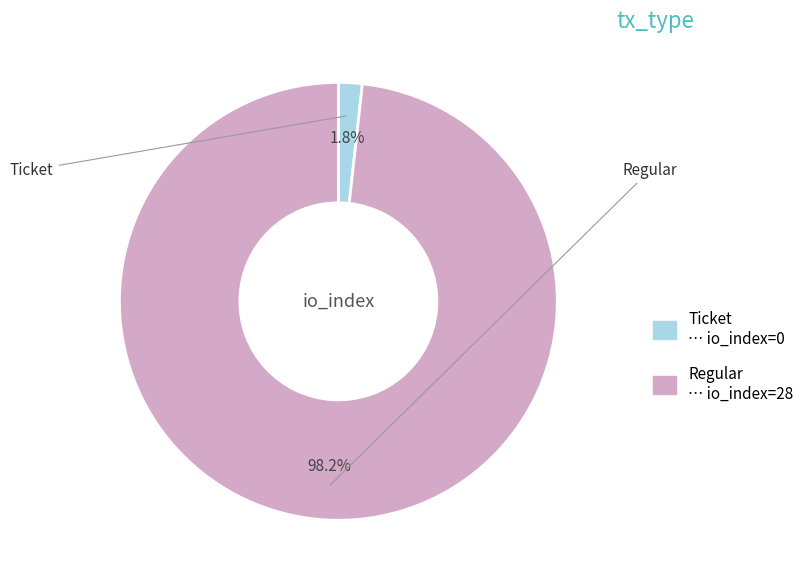

The Regular slice represents 89% of the pie. True or false?

False